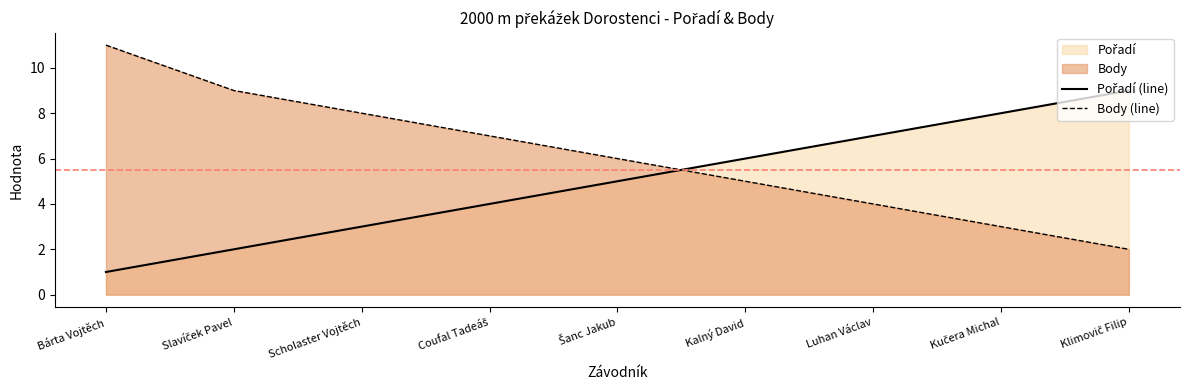

Reading left to right, extract all data points from this chart.

Pořadí (line): Bárta Vojtěch=1	Slavíček Pavel=2	Scholaster Vojtěch=3	Coufal Tadeáš=4	Šanc Jakub=5	Kalný David=6	Luhan Václav=7	Kučera Michal=8	Klimovič Filip=9
Body (line): Bárta Vojtěch=11	Slavíček Pavel=9	Scholaster Vojtěch=8	Coufal Tadeáš=7	Šanc Jakub=6	Kalný David=5	Luhan Václav=4	Kučera Michal=3	Klimovič Filip=2